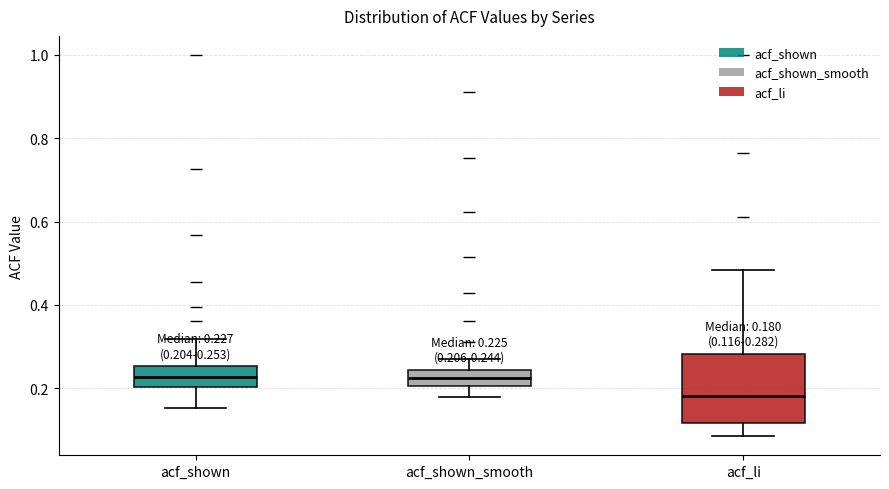

Which box is the tallest, from its lower edge to its upper edge?

acf_li